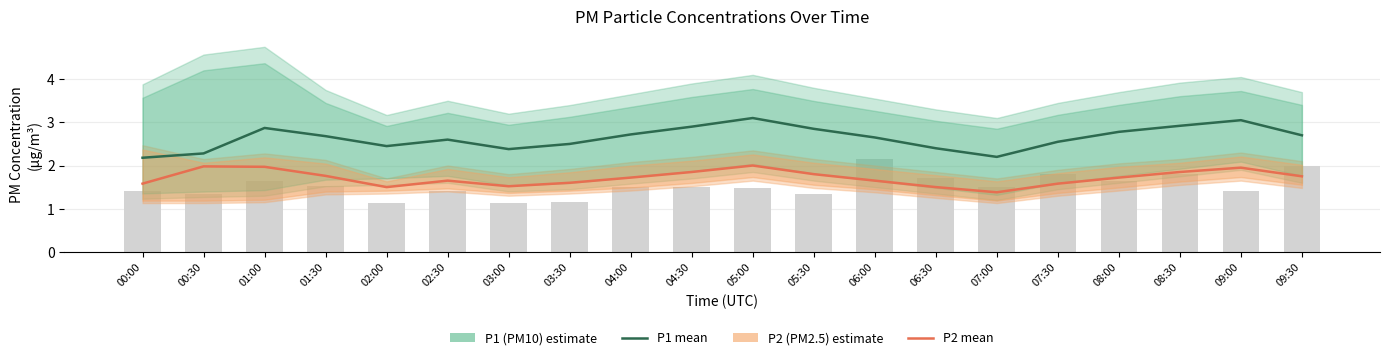

What is the difference between the maximum and minimum values in the P1 (PM10) series?

0.9